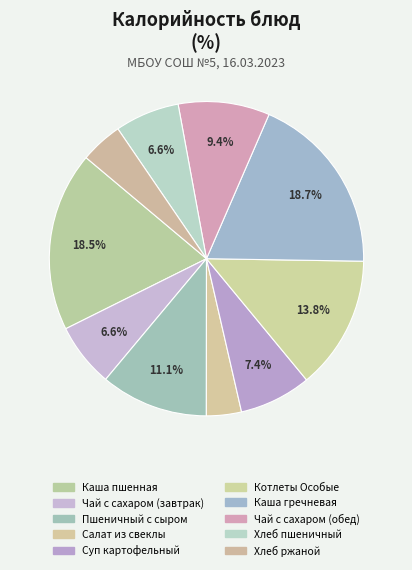

Does Салат из свеклы account for over 50% of the chart?

No